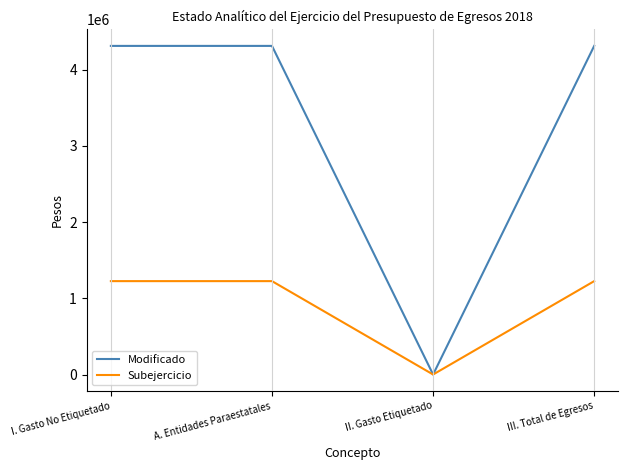

Which series has the largest range (max minus min)?

Modificado